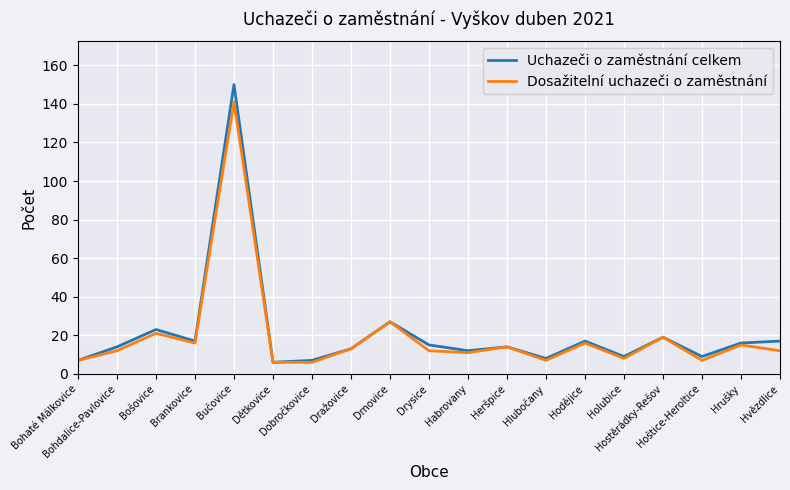

What is the highest value of the Dosažitelní uchazeči o zaměstnání series?

141